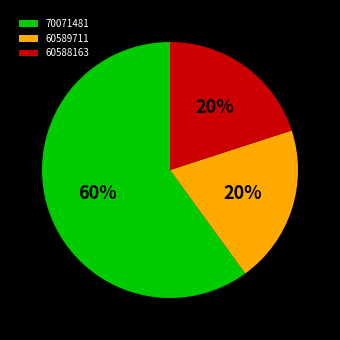

Which slice is the largest?

70071481